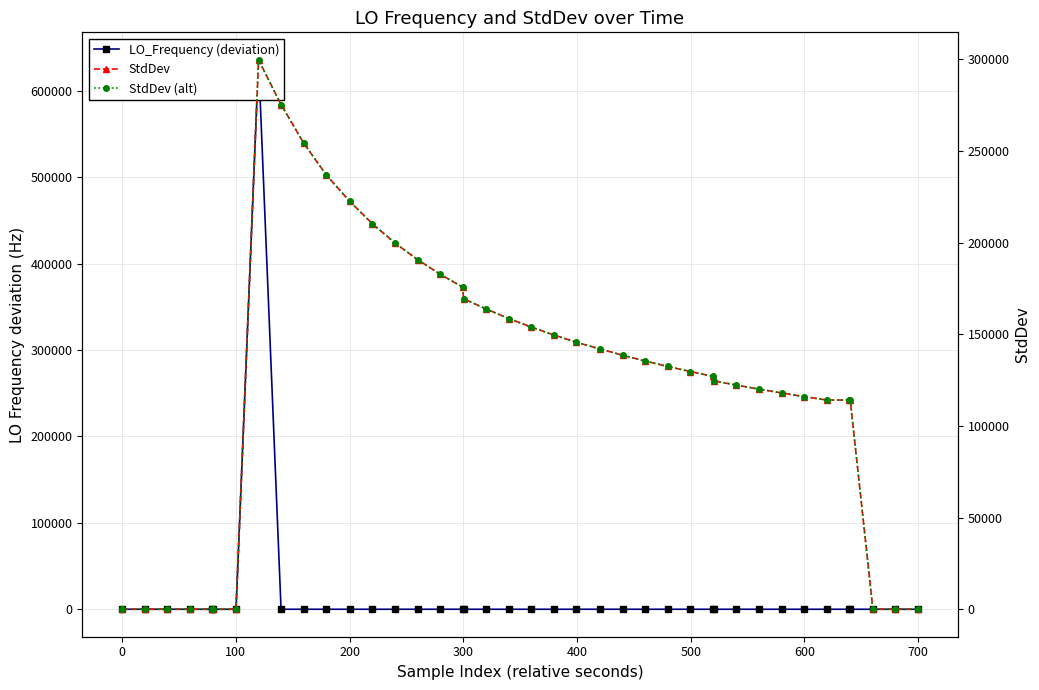

How many lines are shown in the chart?

3